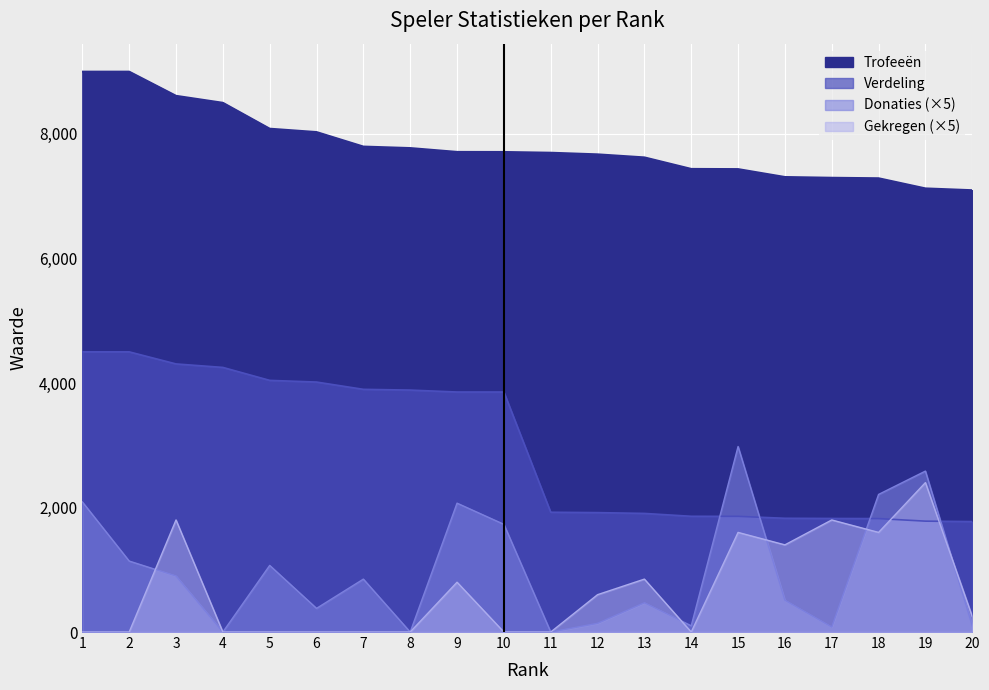

Which category has the lowest value in the Trofeeën series?

20